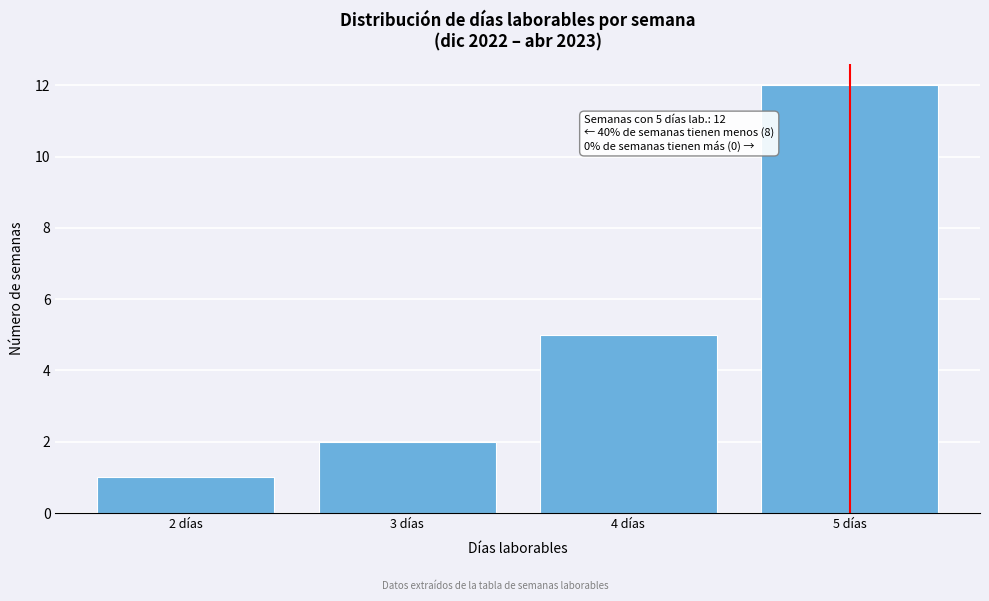

Which range on the x-axis has the tallest bar?

4.5 to 5.5